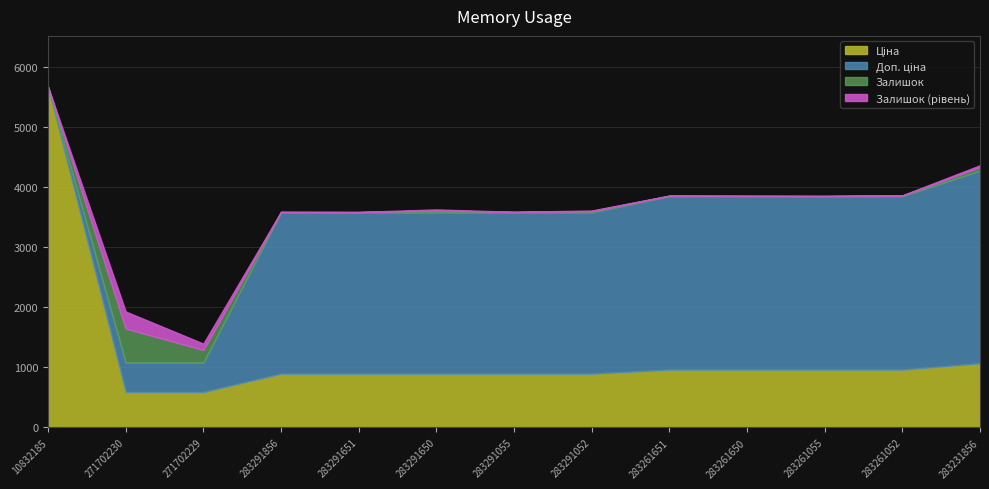

What is the total value across all series at 271702230?

1932.7